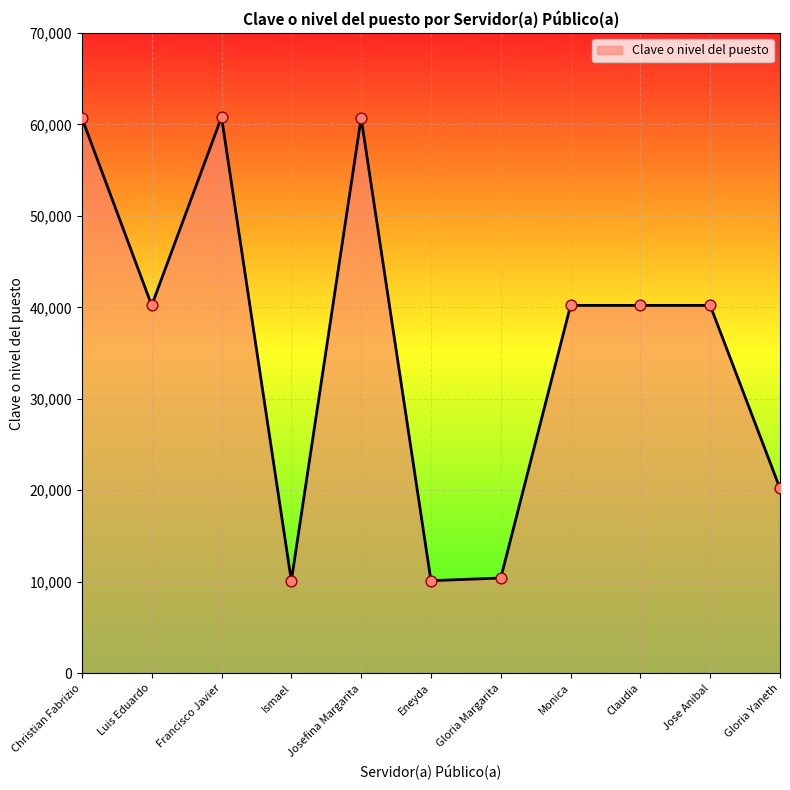

What is the ratio of the value at Josefina Margarita to the value at Ismael?

6.0